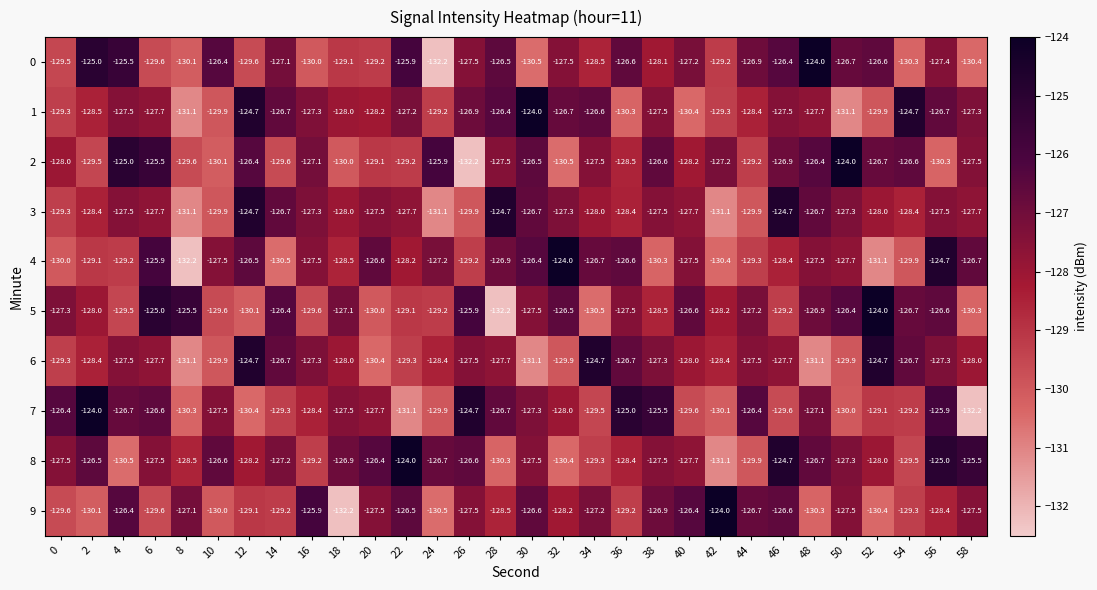

What is the total value across all series at 40?

-1279.3